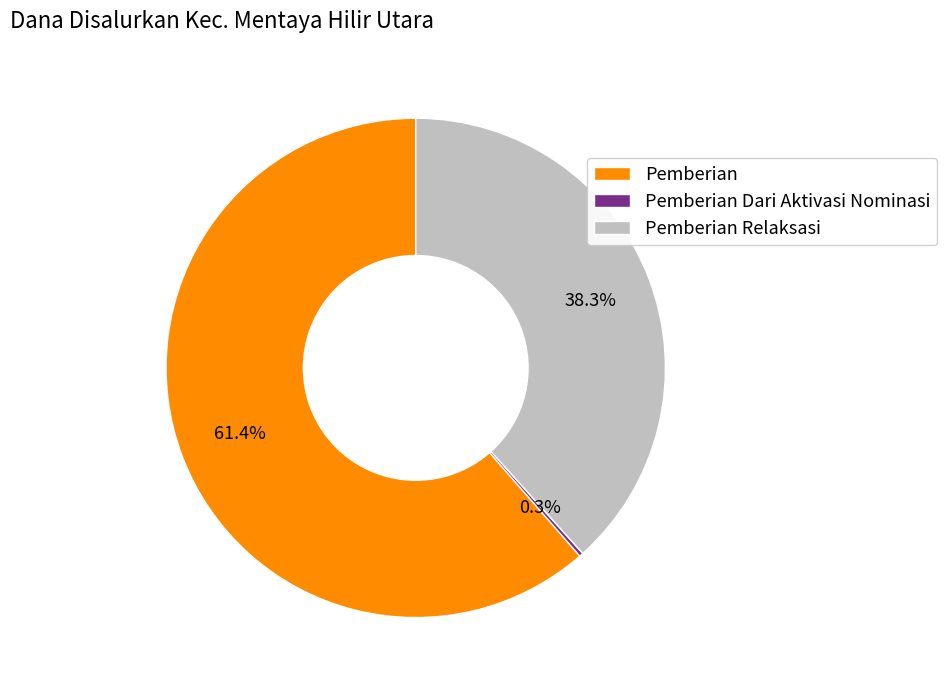

Is there a majority slice in this chart?

Yes